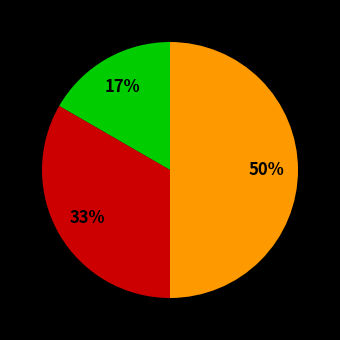

How many slices are in this pie chart?

3